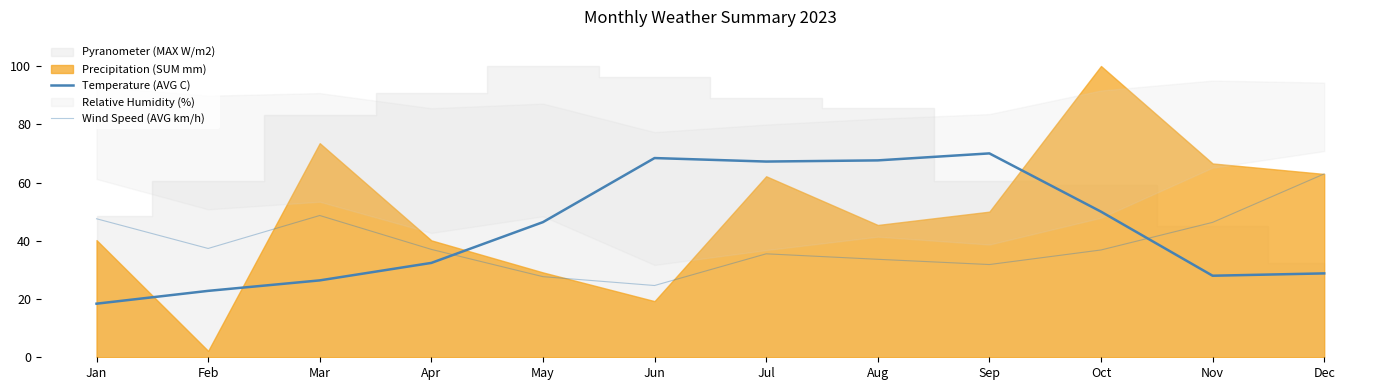

Read the Temperature (AVG C) value at Jan.

18.4